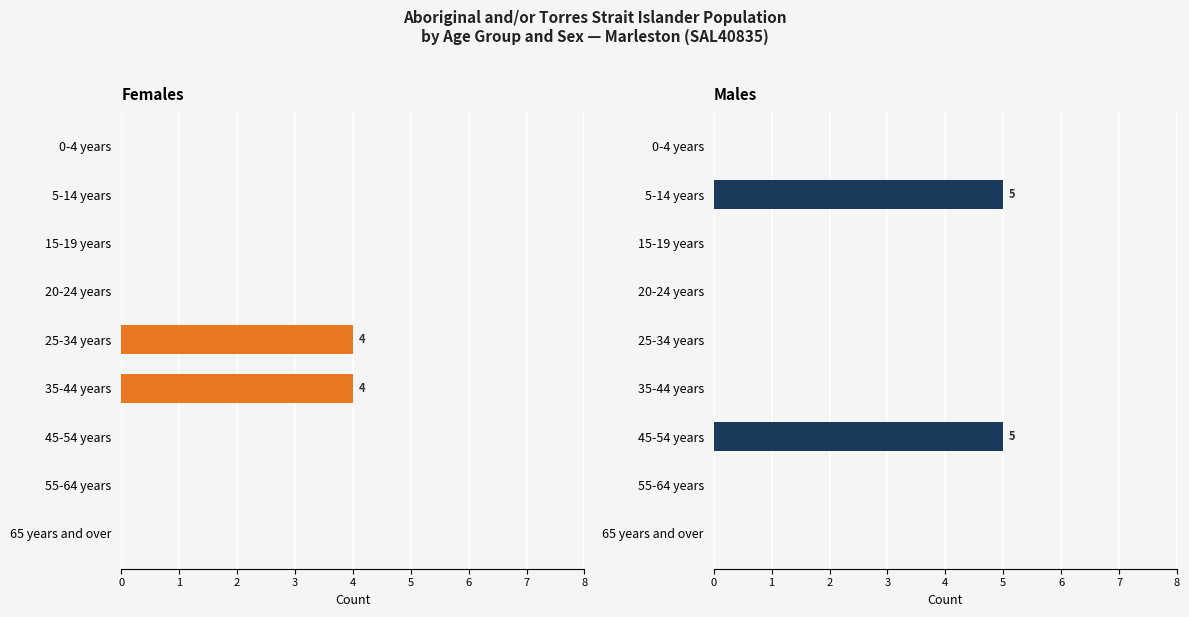

Which series has the largest range (max minus min)?

Males Total